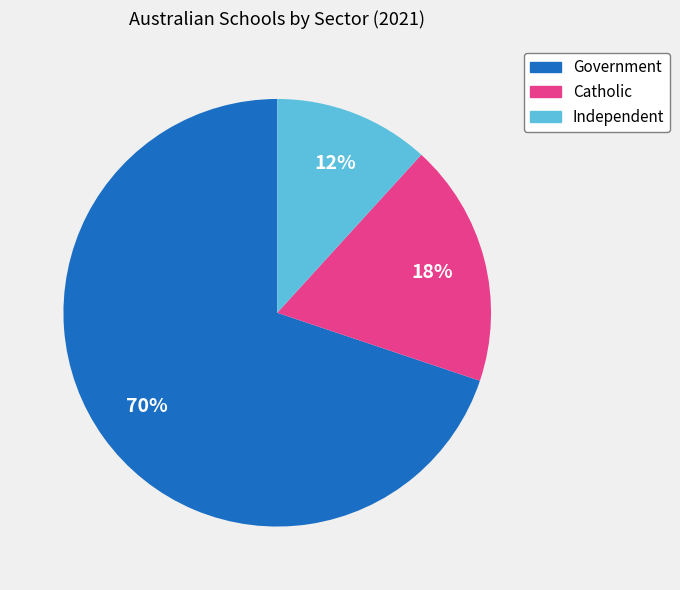

To the nearest percent, what is the difference between the largest and smallest slice percentages?

58%